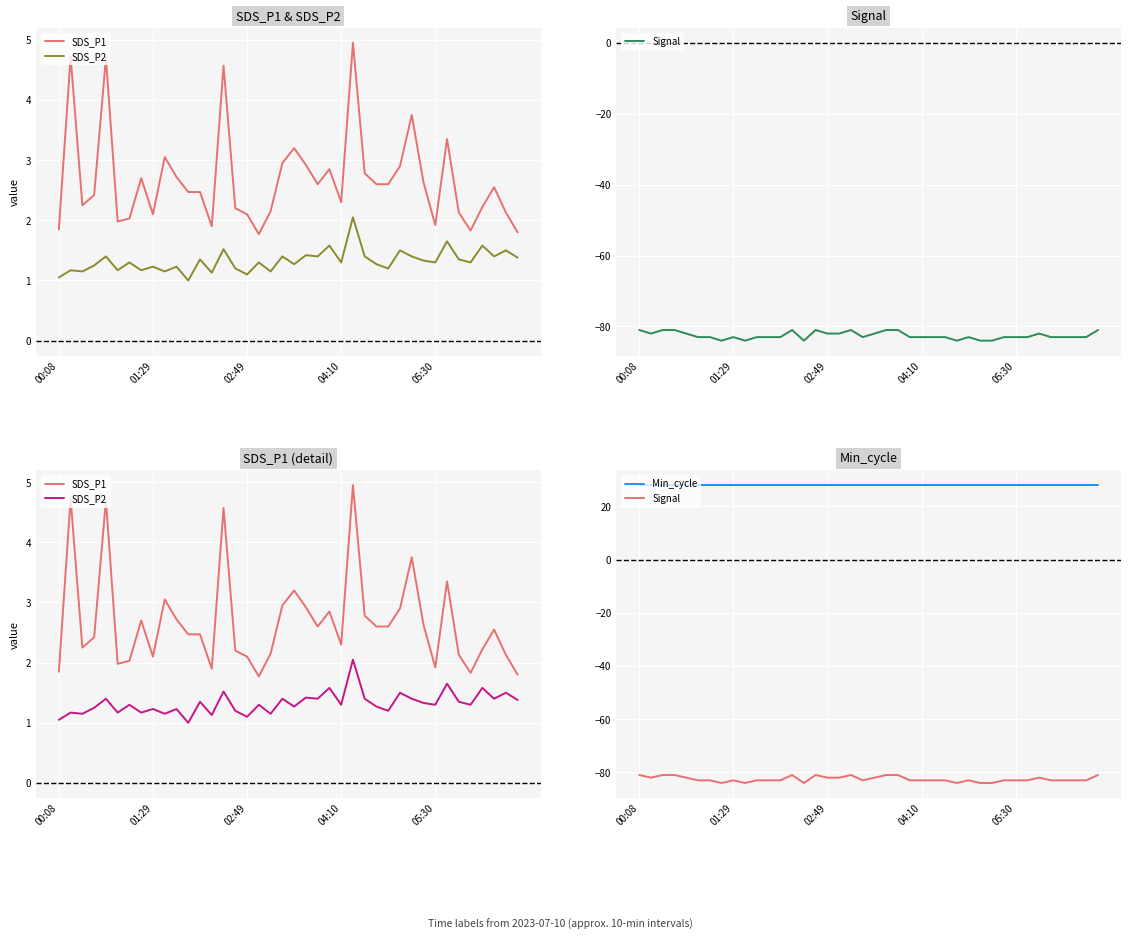

Reading right to left, what are all the values shown in this chart?

SDS_P1: 1.8	2.1	2.5	2.2	1.8	2.1	3.4	1.9	2.6	3.8	2.9	2.6	2.6	2.8	5.0	2.3	2.9	2.6	2.9	3.2	3.0	2.1	1.8	2.1	2.2	4.6	1.9	2.5	2.5	2.7	3.0	2.1	2.7	2.0	2.0	4.7	2.4	2.2	4.7	1.9
SDS_P2: 1.4	1.5	1.4	1.6	1.3	1.4	1.6	1.3	1.3	1.4	1.5	1.2	1.3	1.4	2.0	1.3	1.6	1.4	1.4	1.3	1.4	1.1	1.3	1.1	1.2	1.5	1.1	1.4	1.0	1.2	1.1	1.2	1.2	1.3	1.2	1.4	1.2	1.1	1.2	1.1
Signal: -81.0	-83.0	-83.0	-83.0	-83.0	-82.0	-83.0	-83.0	-83.0	-84.0	-84.0	-83.0	-84.0	-83.0	-83.0	-83.0	-83.0	-81.0	-81.0	-82.0	-83.0	-81.0	-82.0	-82.0	-81.0	-84.0	-81.0	-83.0	-83.0	-83.0	-84.0	-83.0	-84.0	-83.0	-83.0	-82.0	-81.0	-81.0	-82.0	-81.0
Min_cycle: 28.0	28.0	28.0	28.0	28.0	28.0	28.0	28.0	28.0	28.0	28.0	28.0	28.0	28.0	28.0	28.0	28.0	28.0	28.0	28.0	28.0	28.0	28.0	28.0	28.0	28.0	28.0	28.0	28.0	28.0	28.0	28.0	28.0	28.0	28.0	28.0	28.0	28.0	28.0	28.0